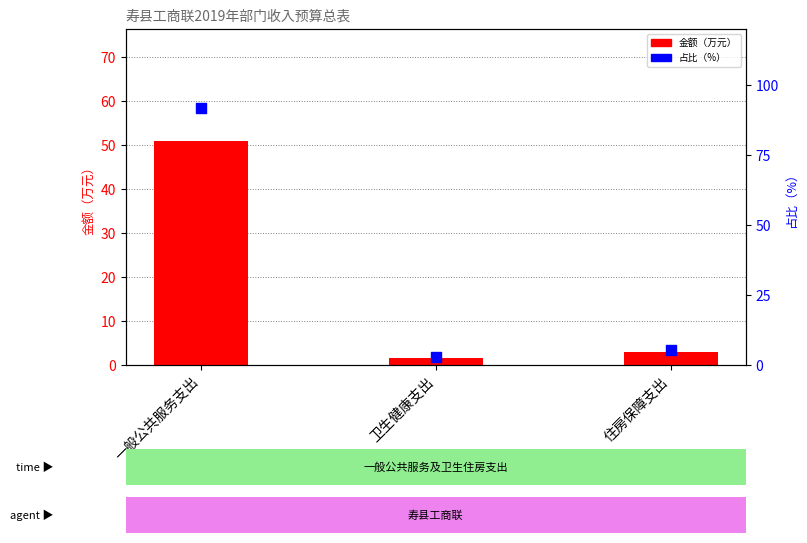

Is the value of 占比（%） at 住房保障支出 greater than the value of 金额（万元） at 一般公共服务支出?

No